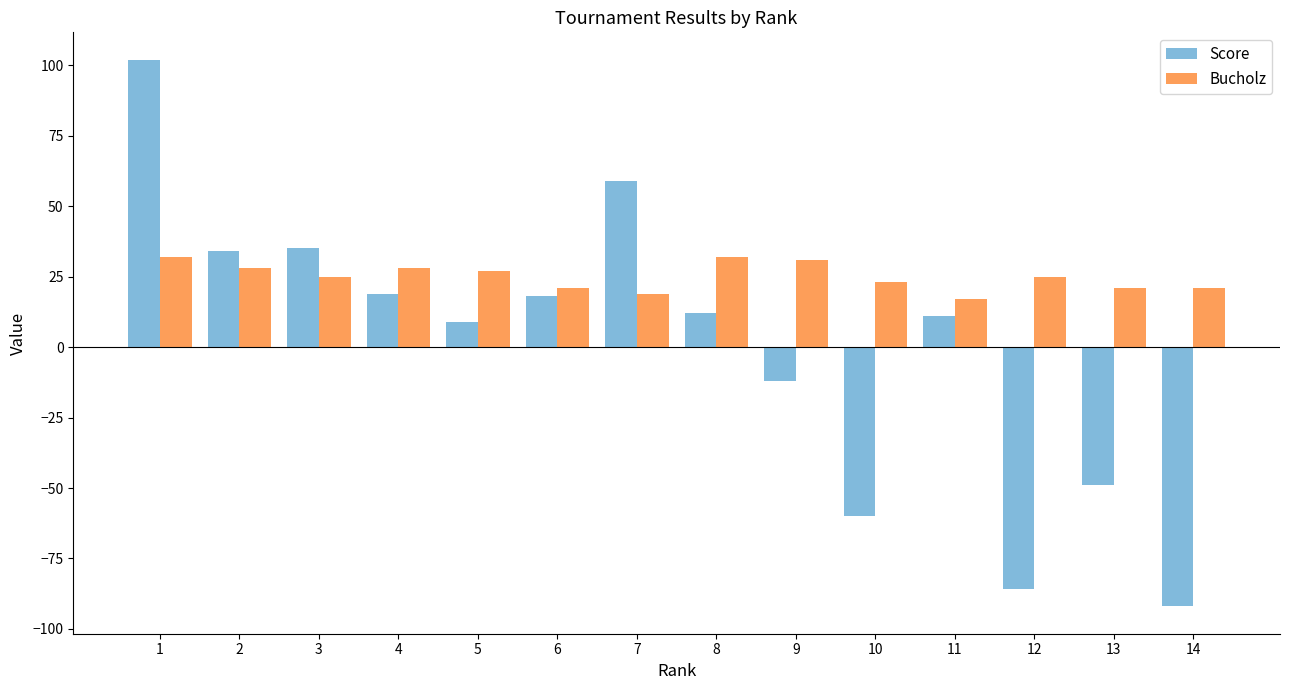

What is the difference between the highest and lowest values at 13?

70